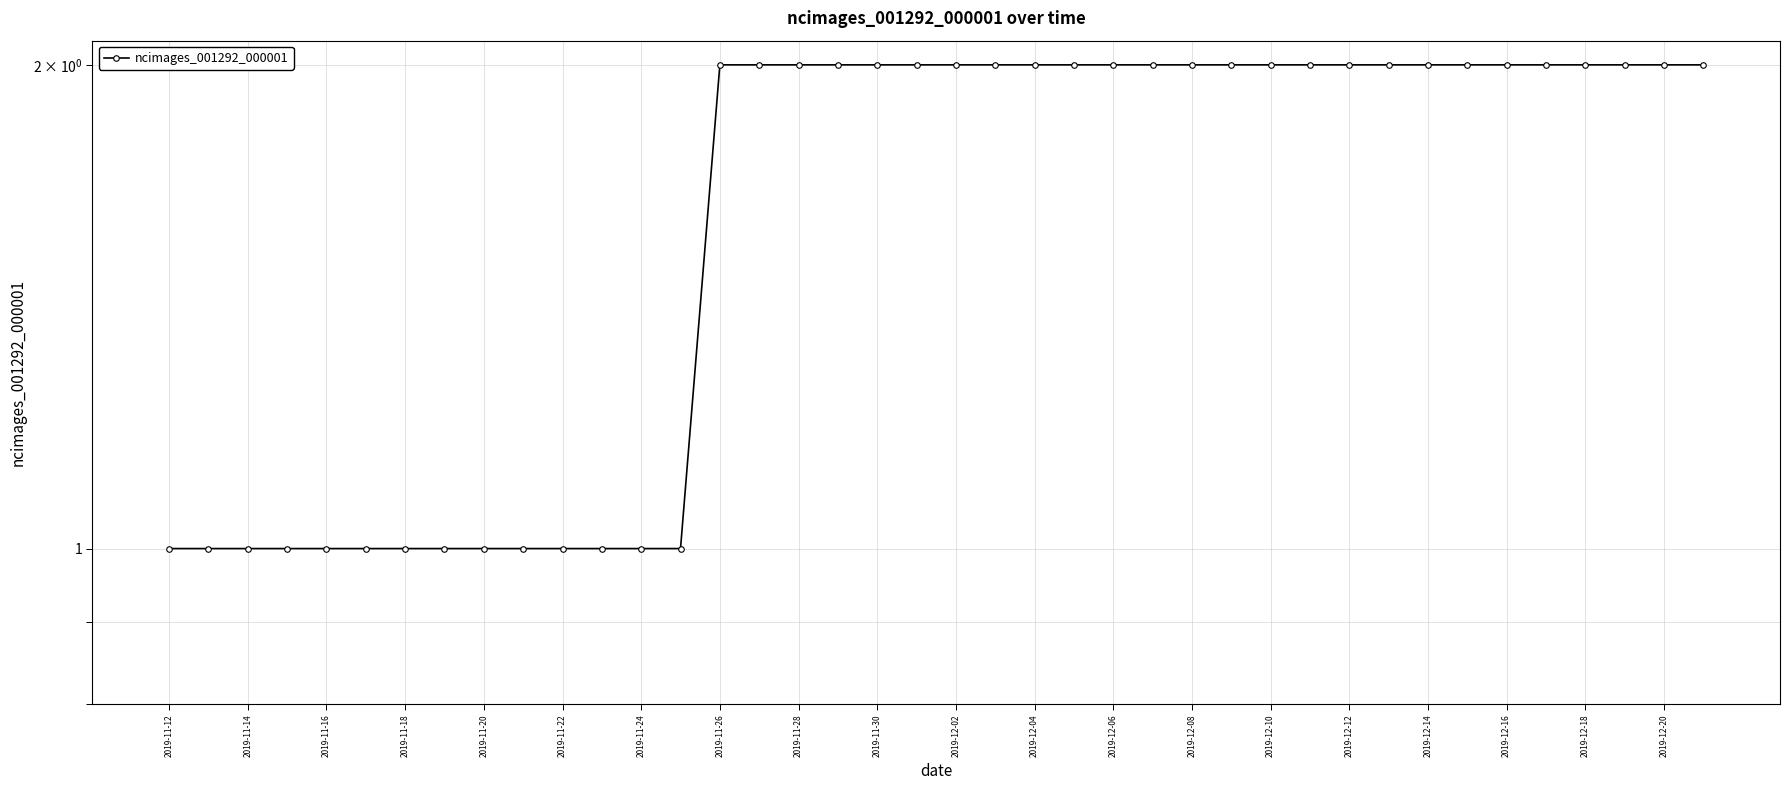

The value at 2019-12-12 is 2. True or false?

True